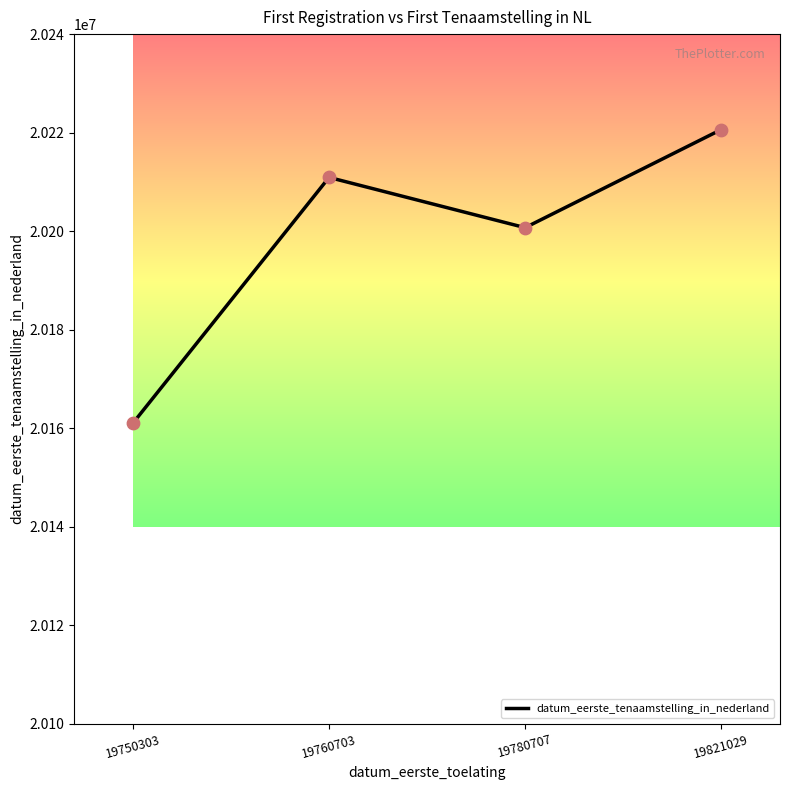

Which has a higher value, 19821029 or 19760703?

19821029